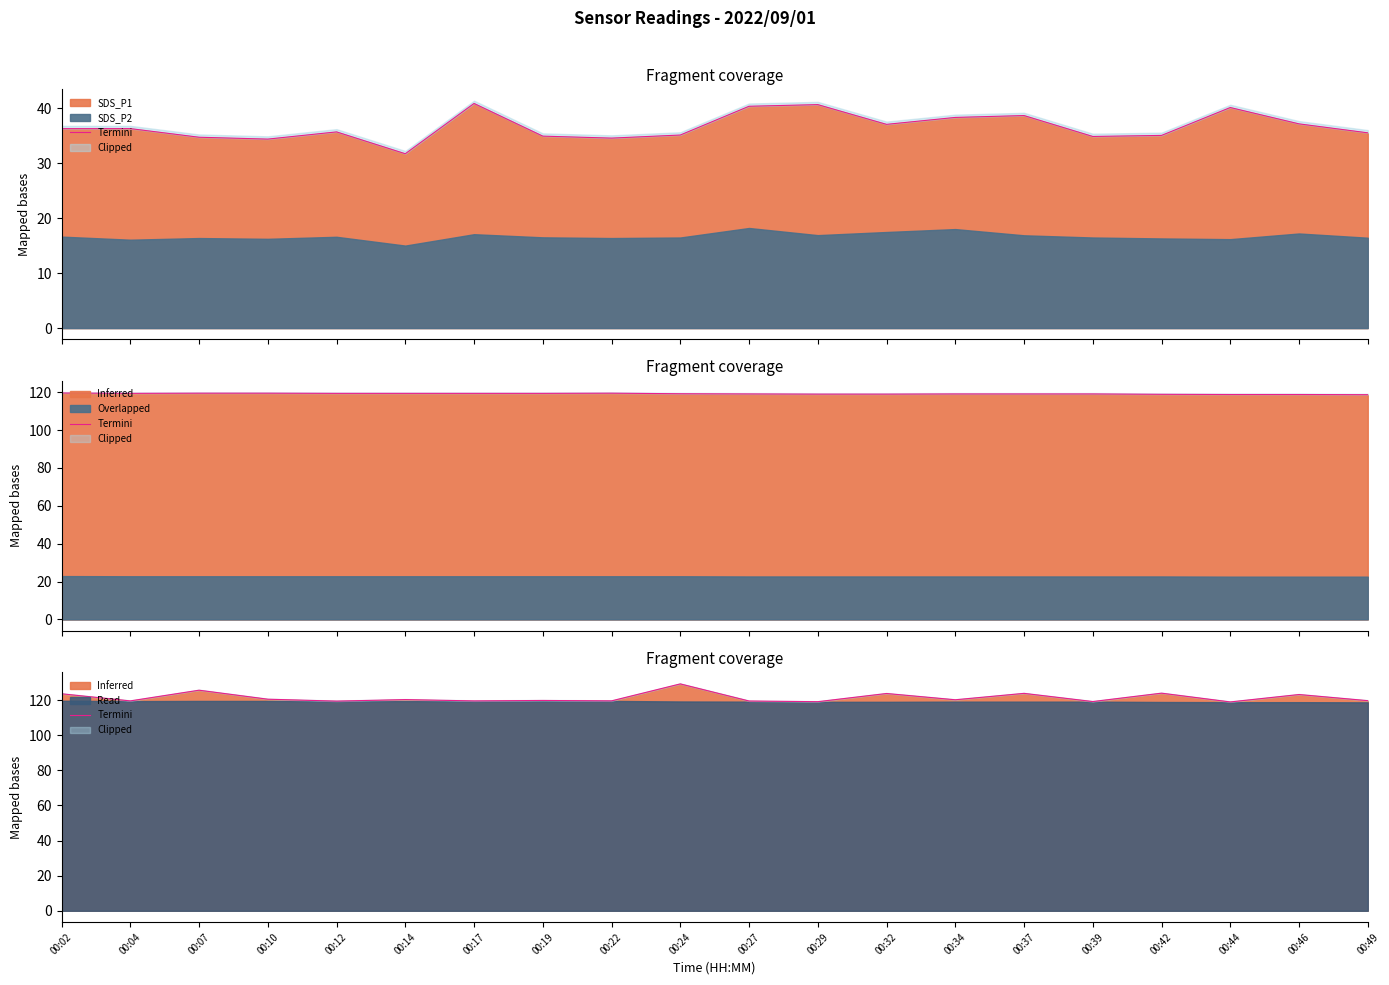

At which label is the value closest to 124?

00:42